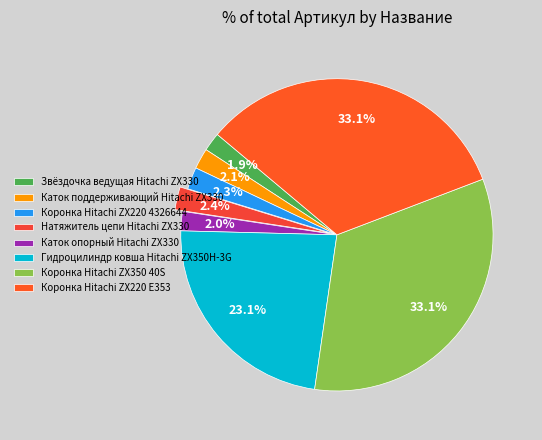

Is it true that Коронка Hitachi ZX220 E353 is 45% of the pie?

False